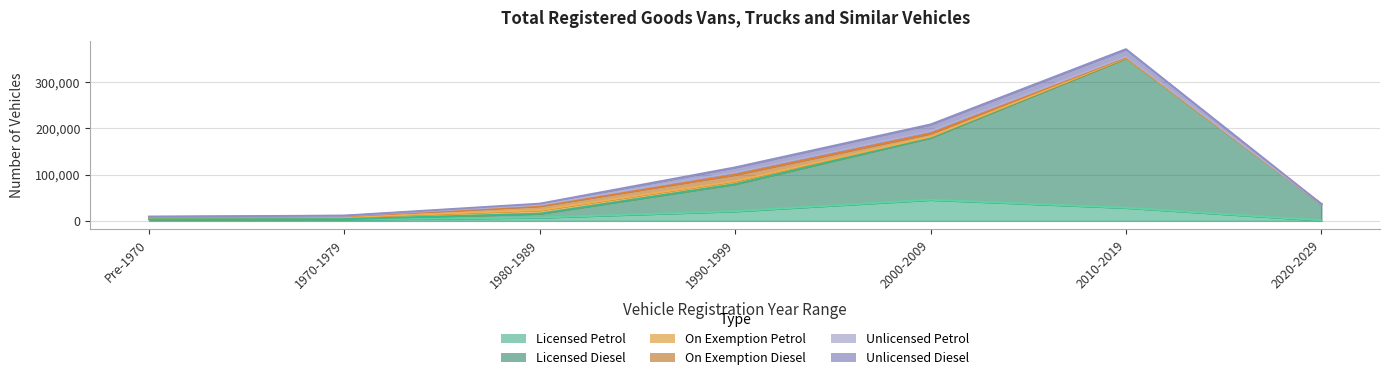

What is the label of the 3rd point from the left?

1980-1989